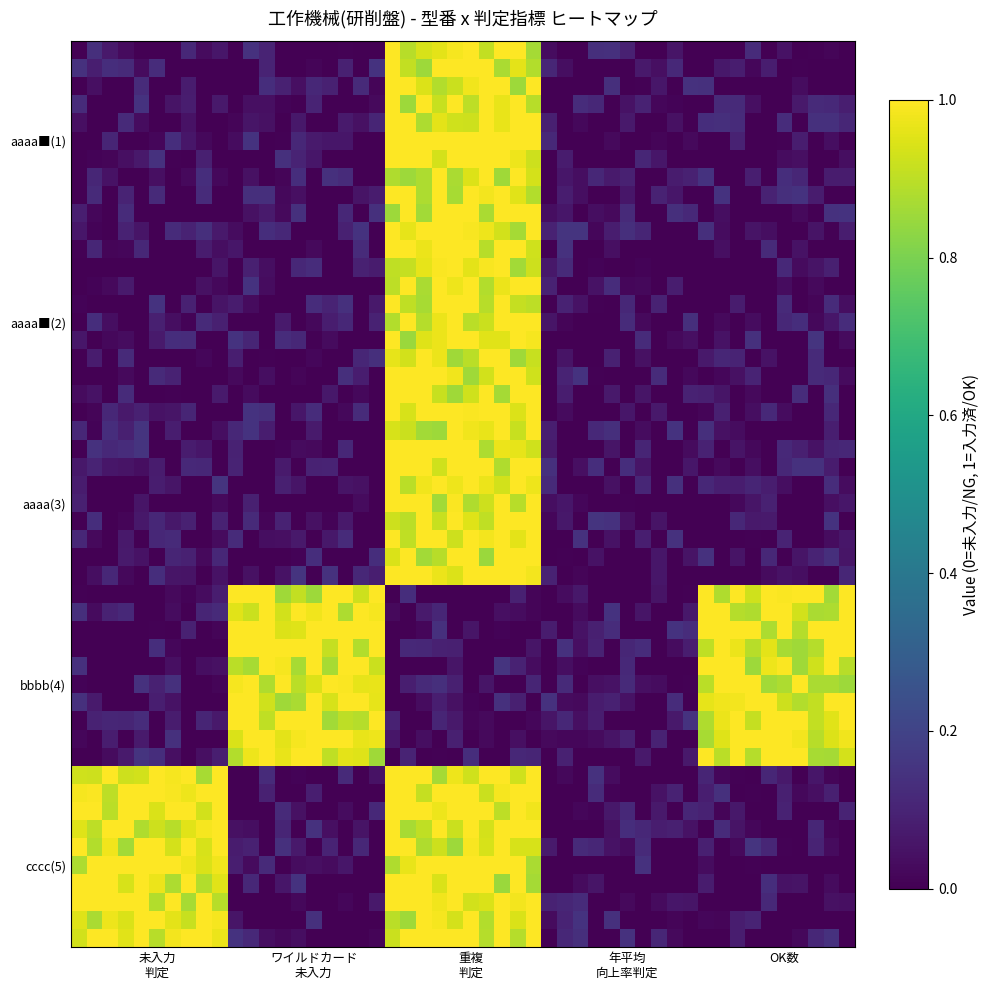

Which series has the largest total across all categories?

bbbb_row4